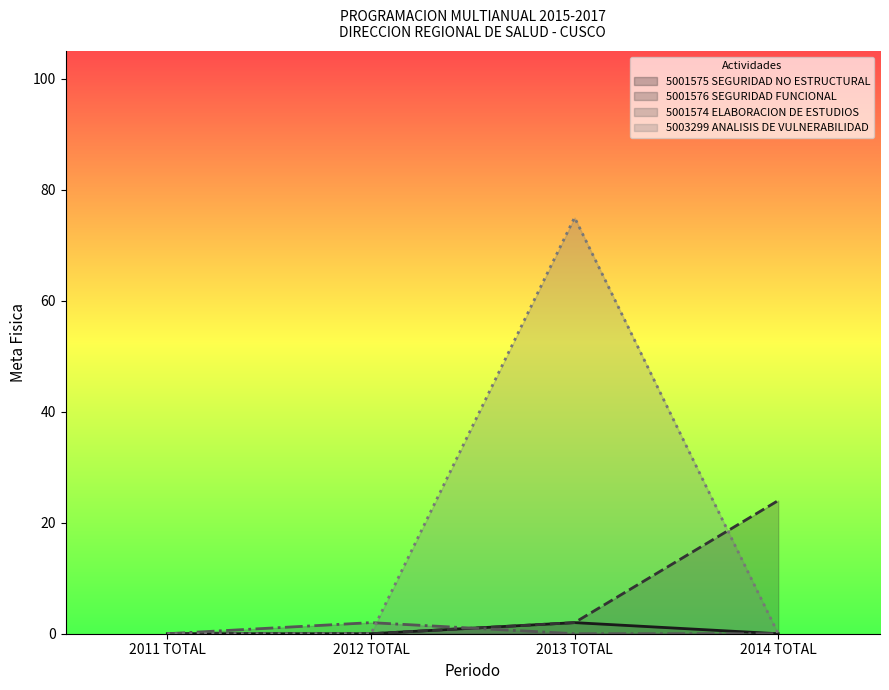

True or false: 5003299 ANALISIS DE VULNERABILIDAD has more than 0 interior local peaks.

True